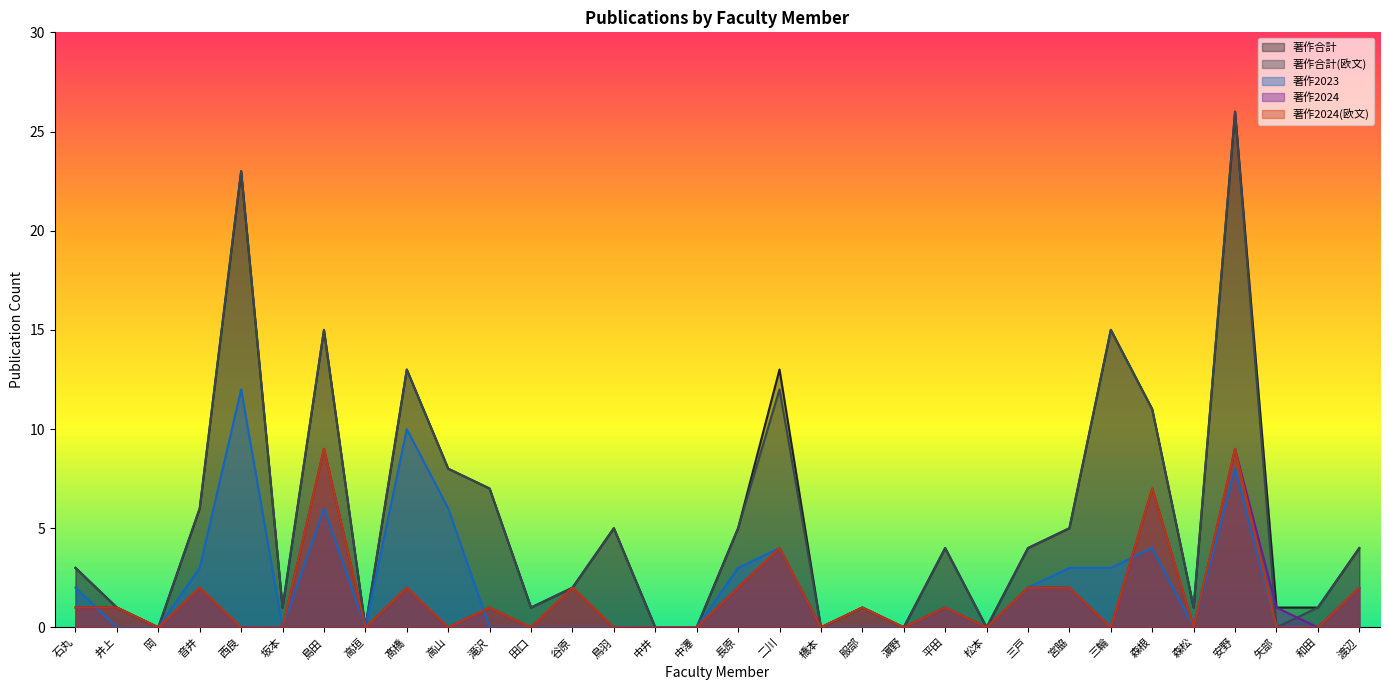

Which series changed the most between 岡 and 松本?

著作合計